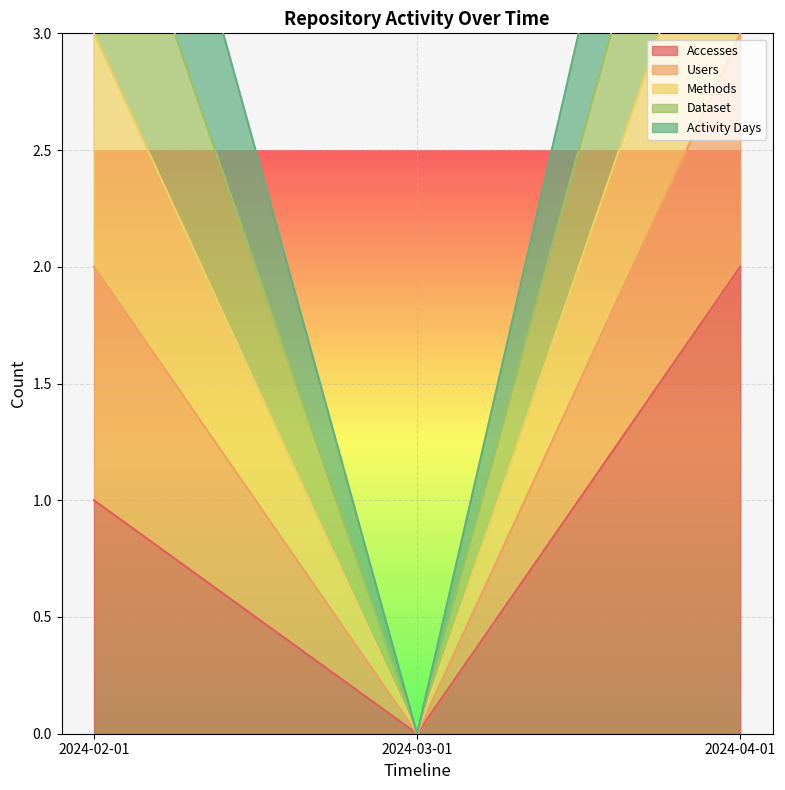

The Accesses series shows 1 at 2024-02-01. True or false?

True